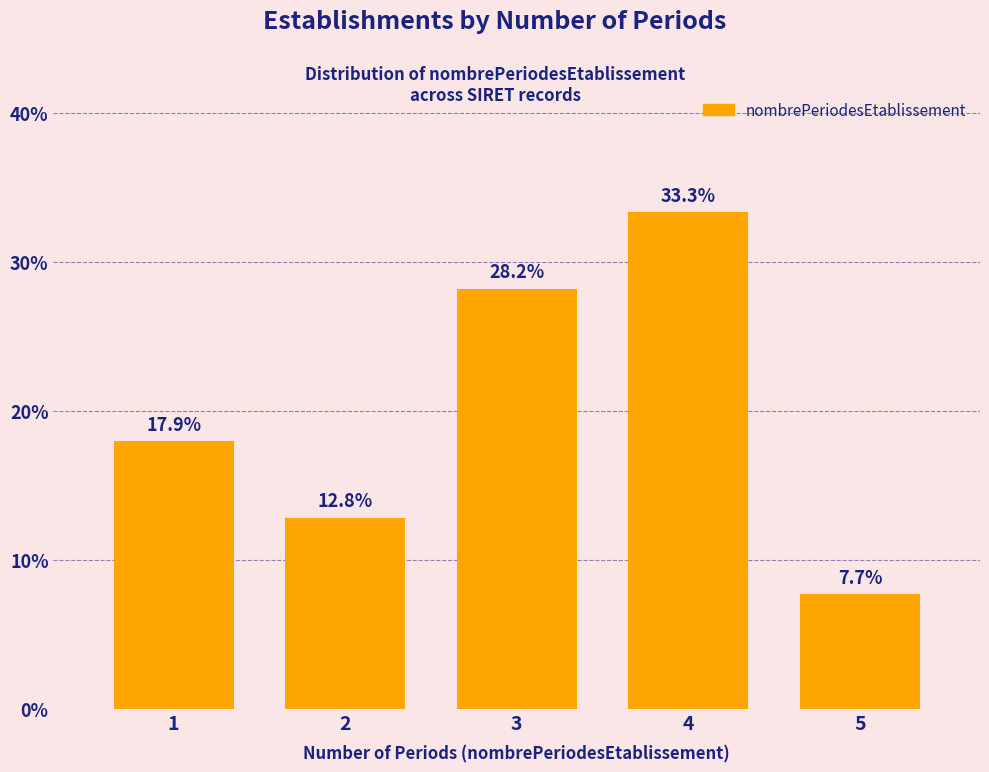

Reading left to right, transcribe all the data shown in this chart.

1=17.9	2=12.8	3=28.2	4=33.3	5=7.7